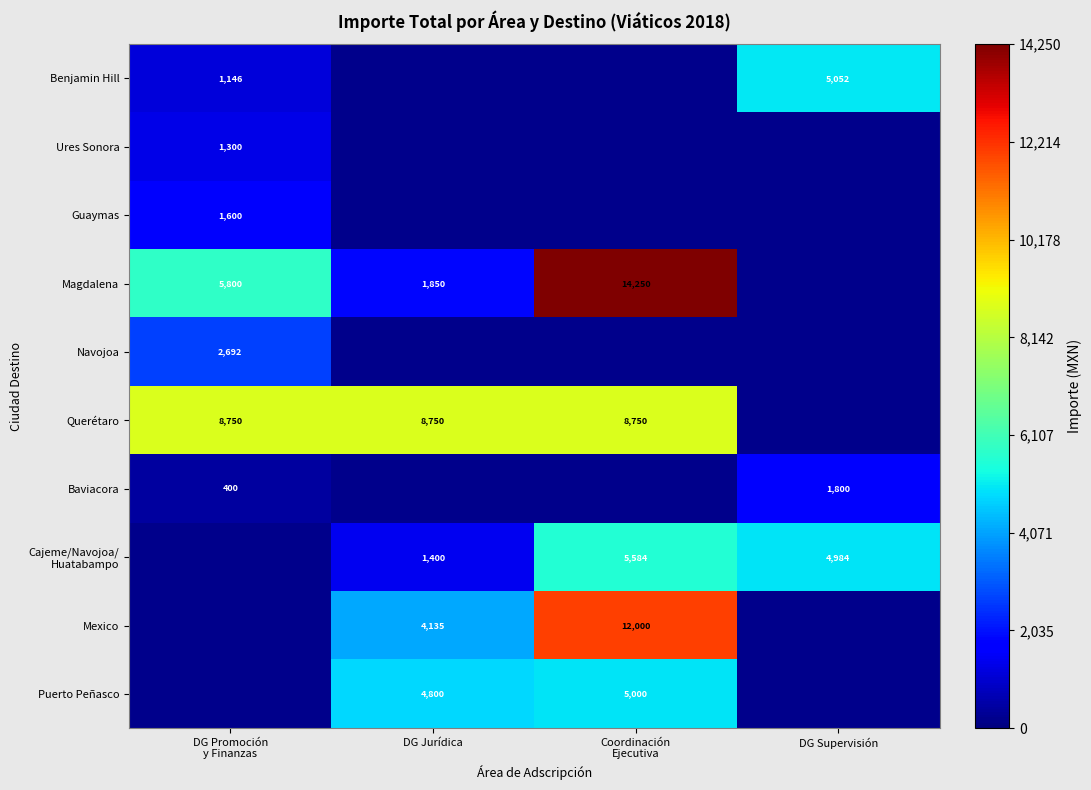

Rank the categories by Baviacora value from lowest to highest.

DG Jurídica, Coordinación Ejecutiva, DG Promoción y Finanzas, DG Supervisión